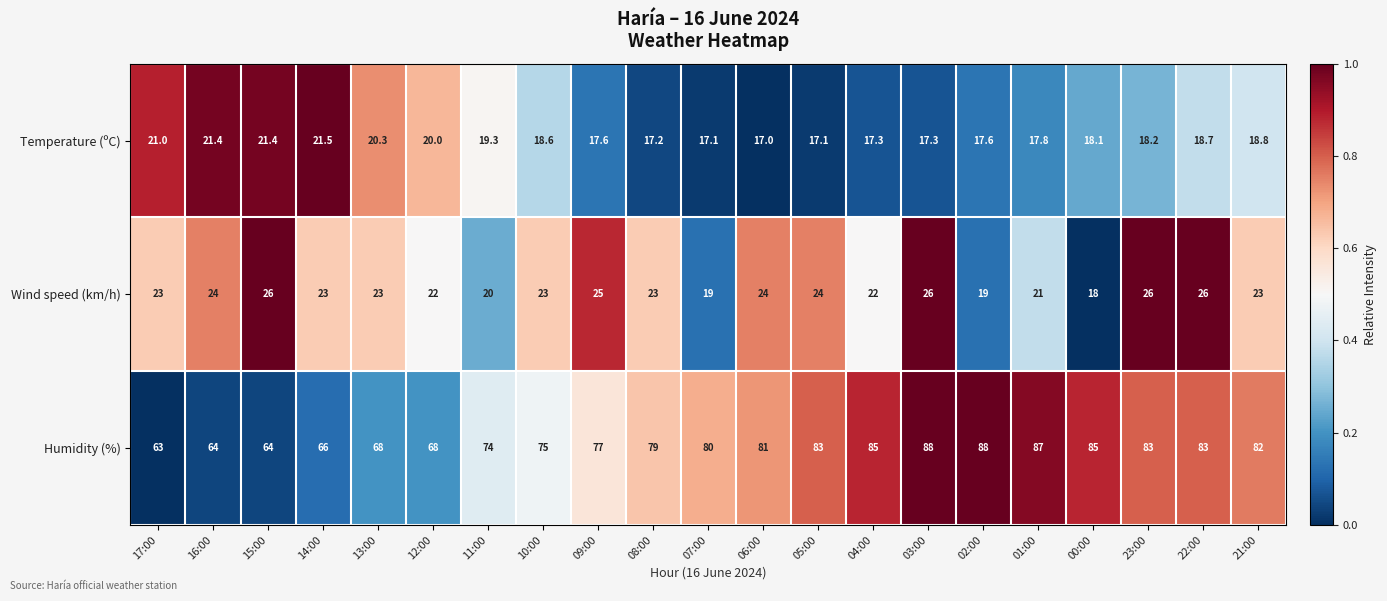

At 11:00, list the series in order from largest to smallest.

Humidity (%), Wind speed (km/h), Temperature (ºC)